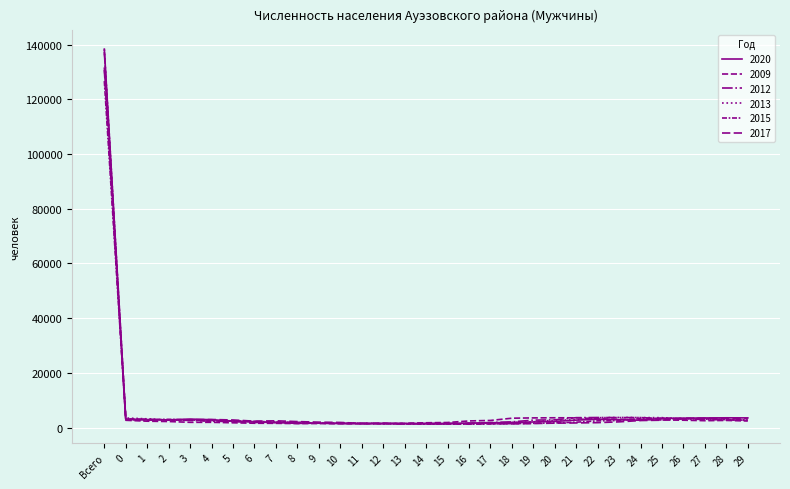

True or false: 2015 and 2009 cross at least once.

True